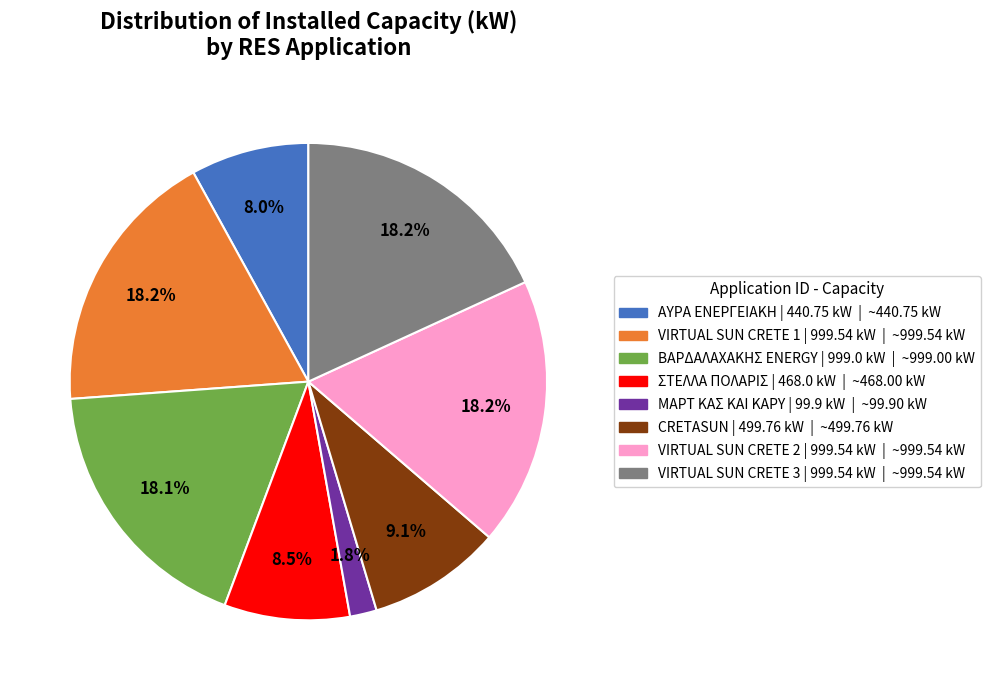

Is there a majority slice in this chart?

No